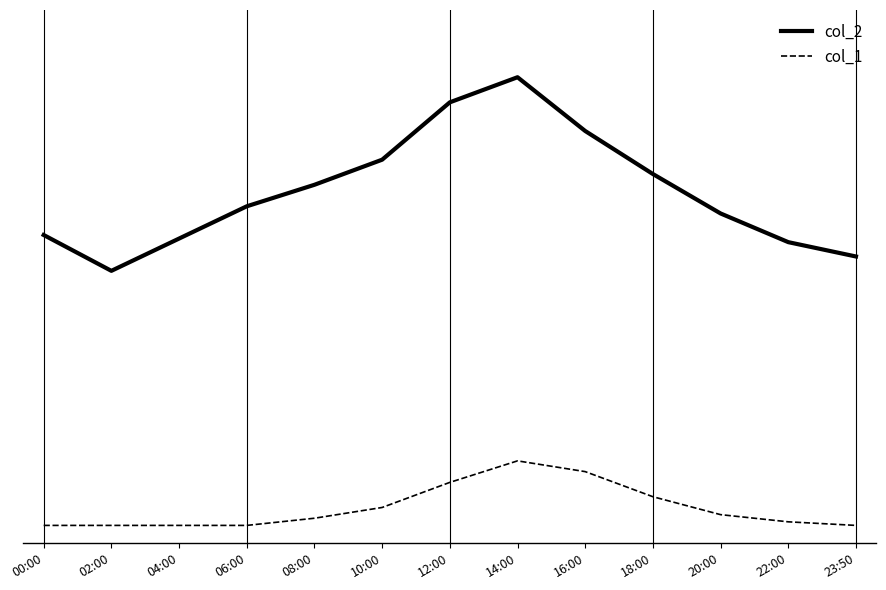

List the series in order of their peak value, lowest first.

col_1, col_2